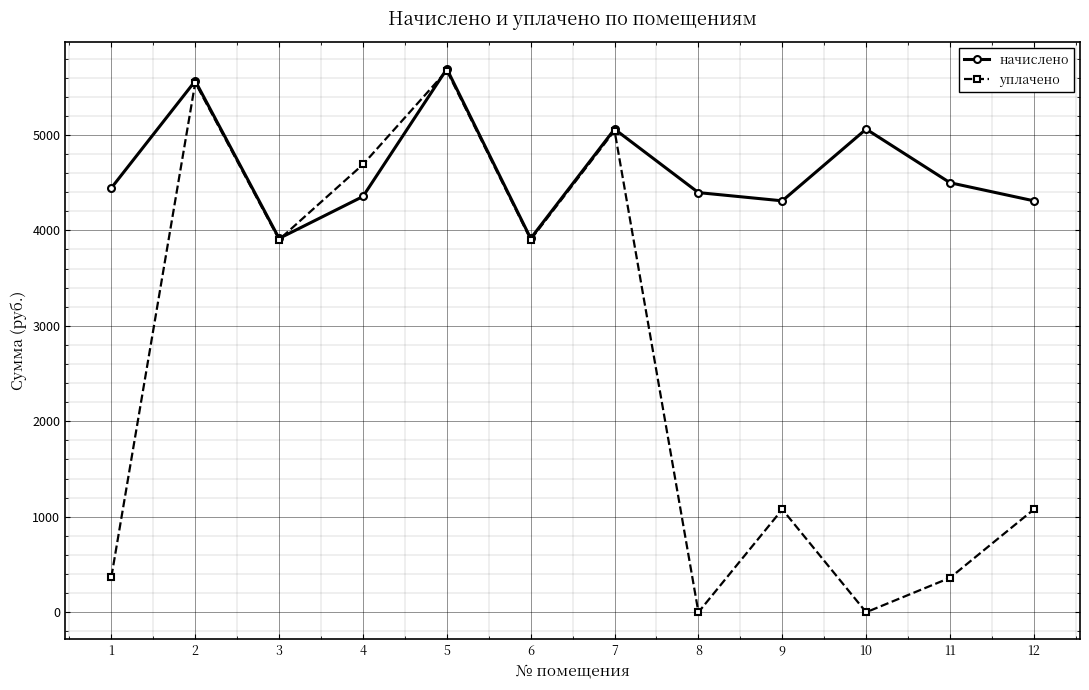

Does the chart display data point markers on the line(s)?

Yes